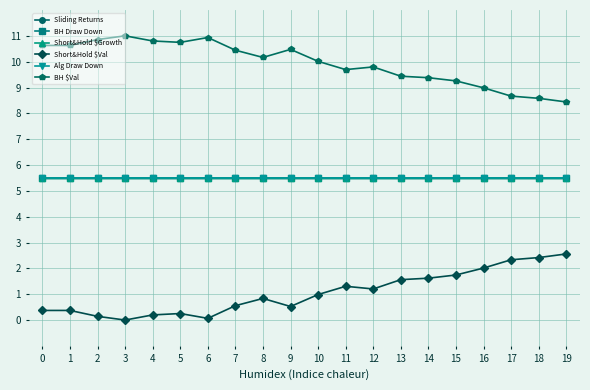

The value of Short&Hold $Growth at 18 is 3.1. True or false?

False